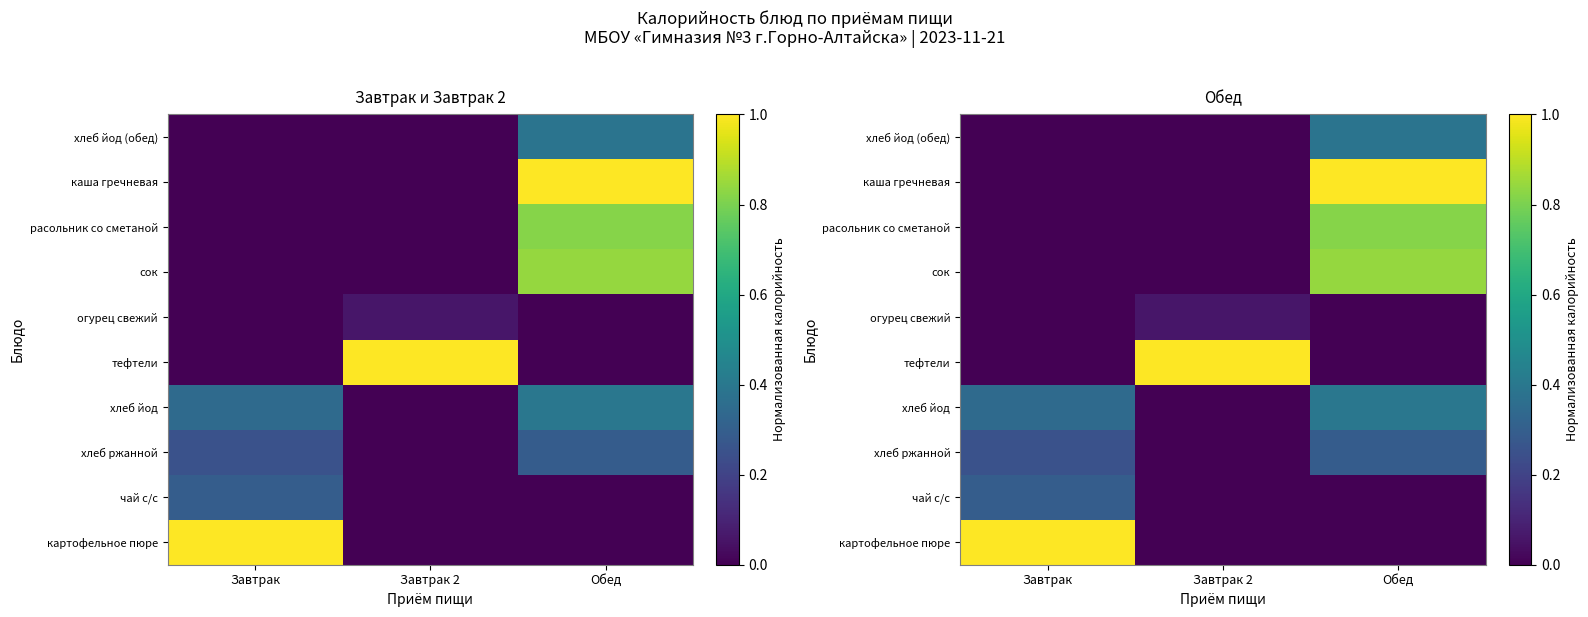

At which label is хлеб йод closest to 0?

Завтрак 2